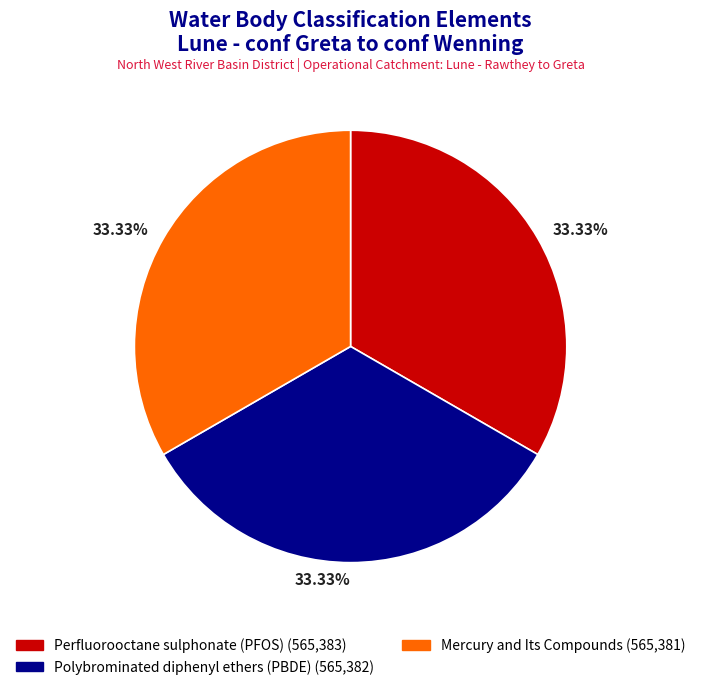

What percentage is NOT represented by Polybrominated diphenyl ethers (PBDE)?

66.7%